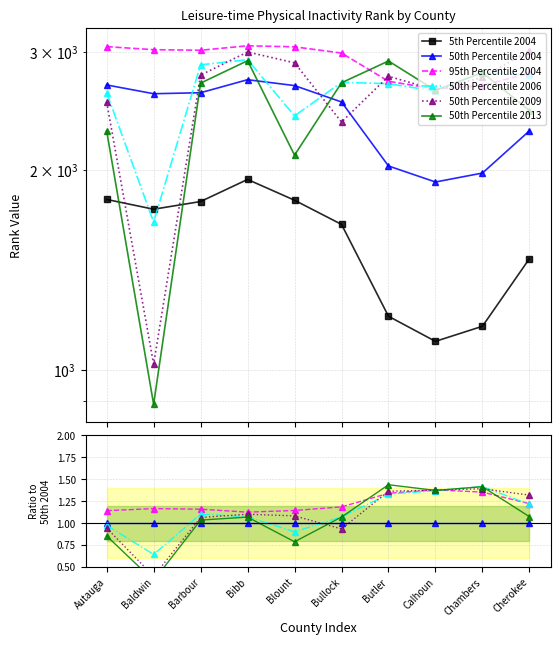

The value of 50th Percentile 2013 at Butler is 1.4. True or false?

True